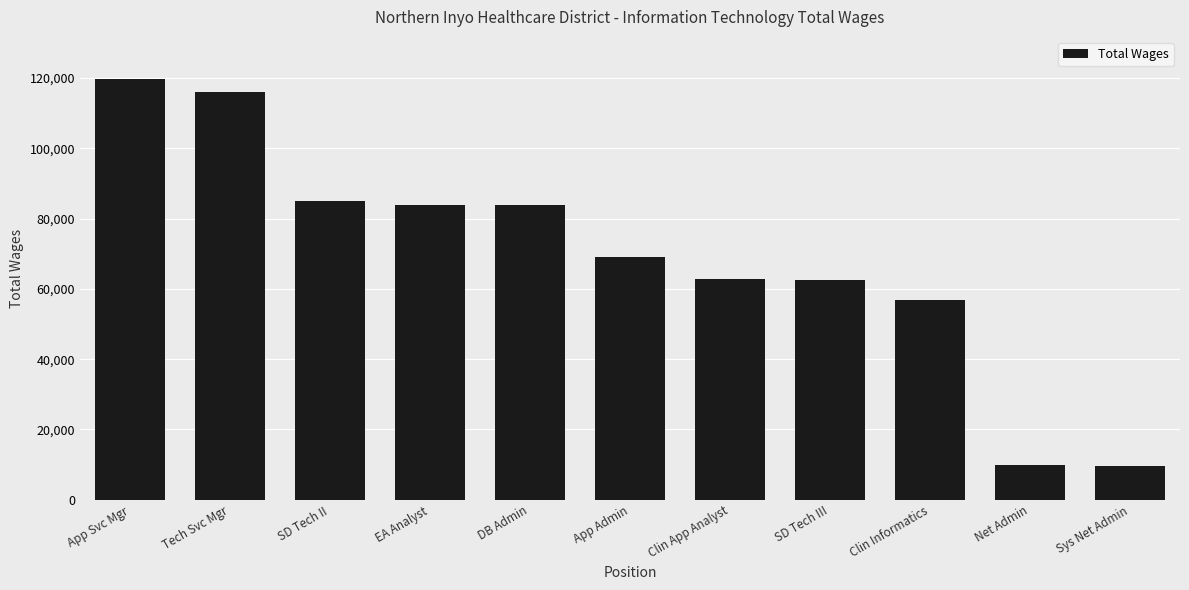

What is the smallest value displayed?

9666